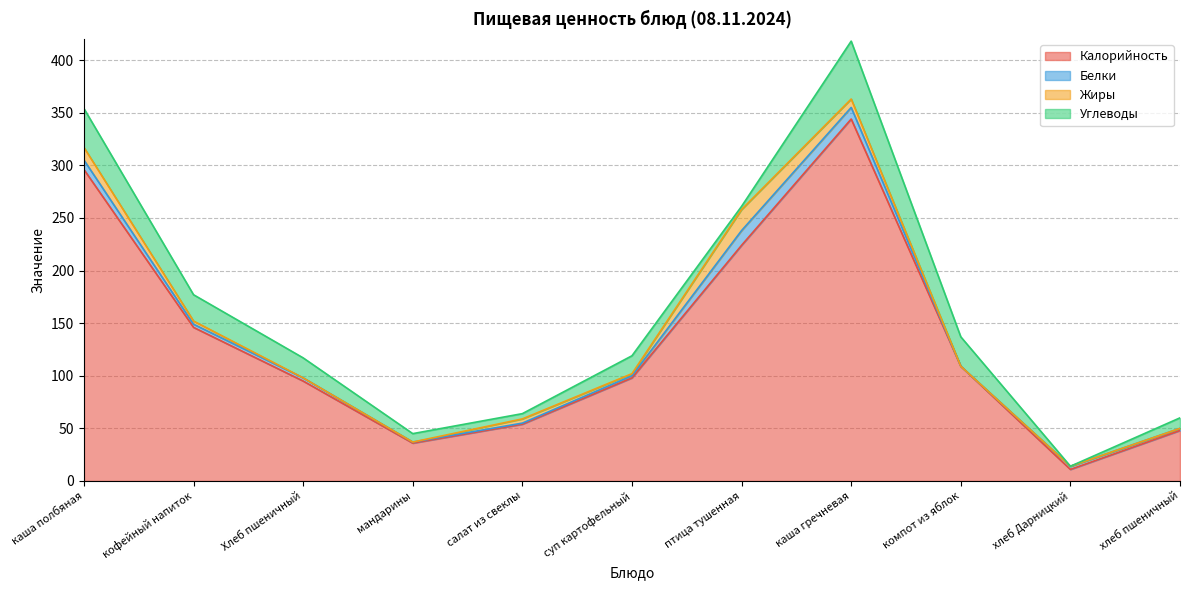

What is the sum of the Белки values at птица тушенная and хлеб Дарницкий?

17